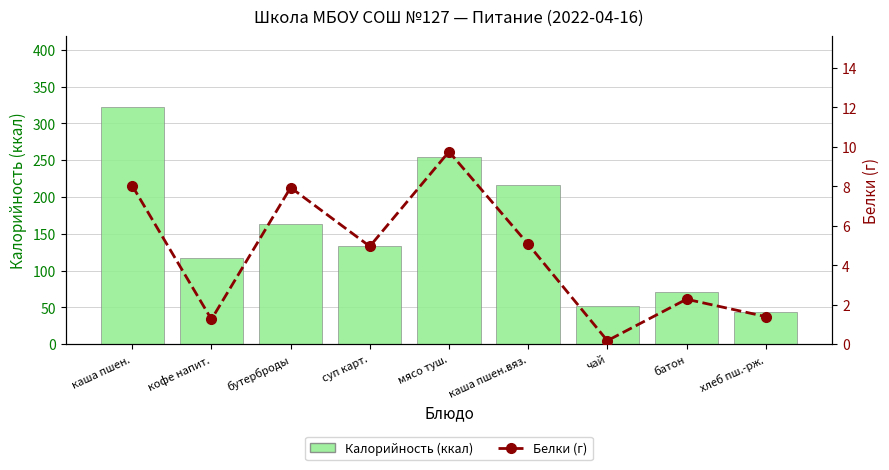

Which label corresponds to the largest value in the chart?

каша пшен.